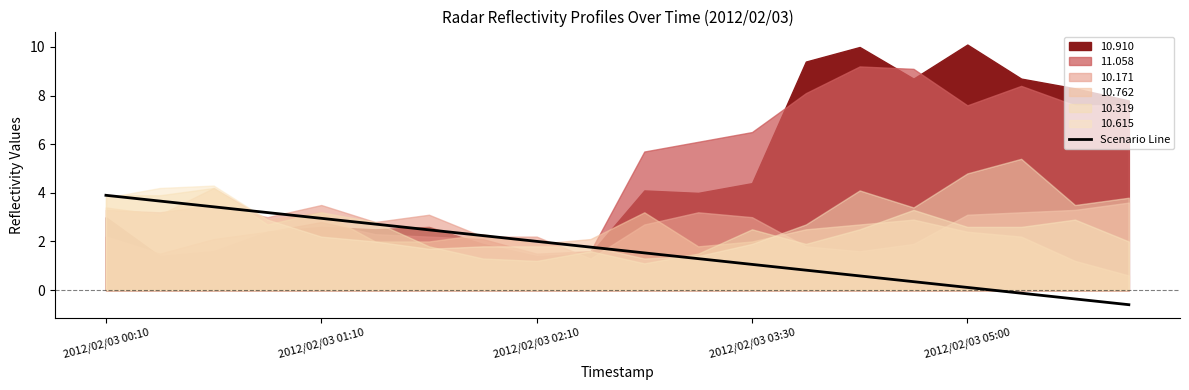

True or false: the data shows 0.9 at 9.

False